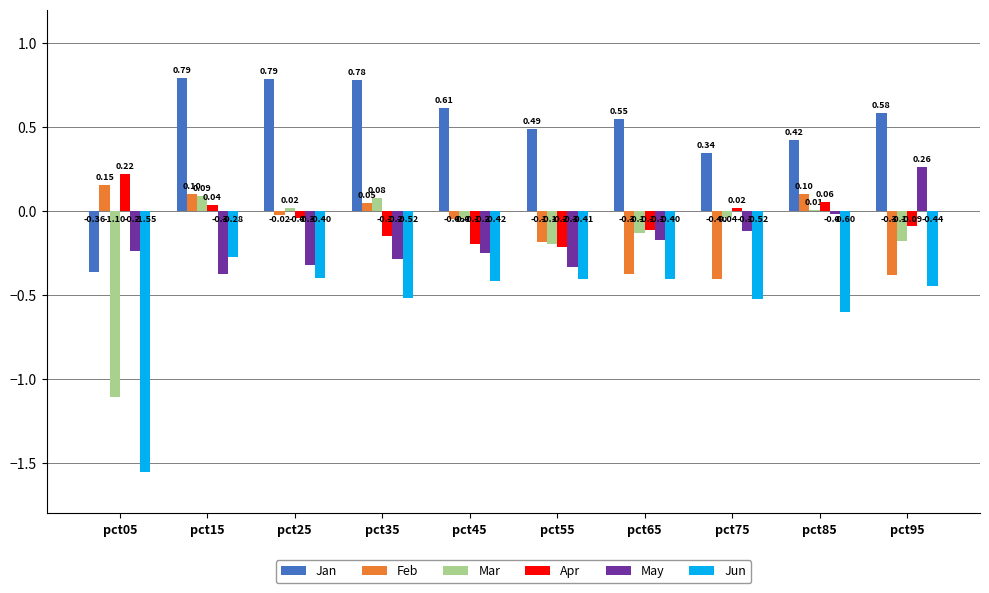

At which category is the sum across all series the highest?

pct15